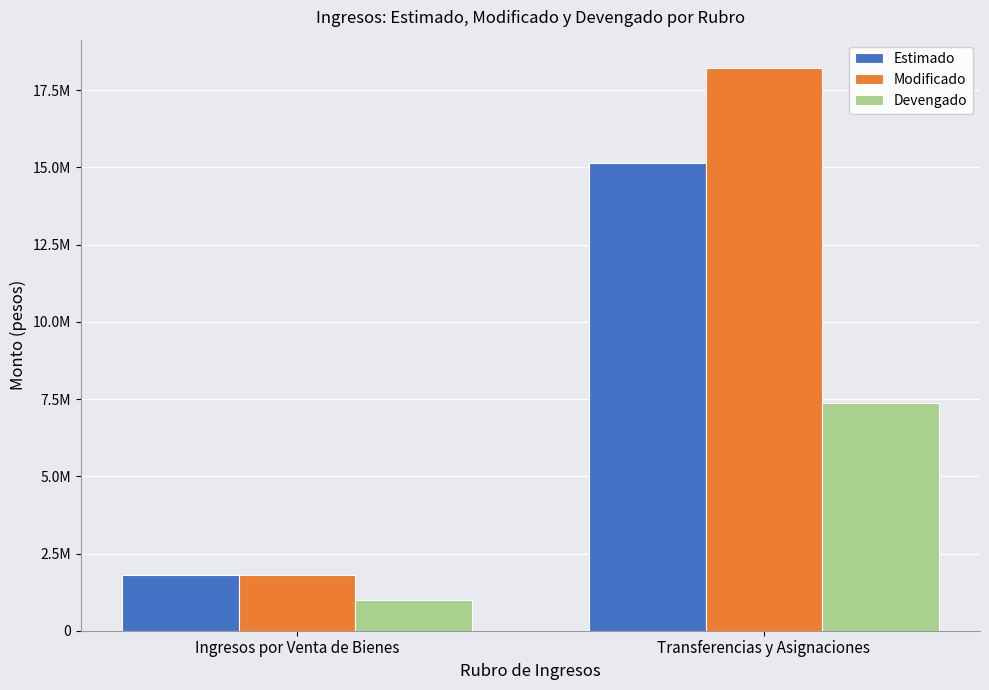

List the series in order of their overall mean, lowest first.

Devengado, Estimado, Modificado